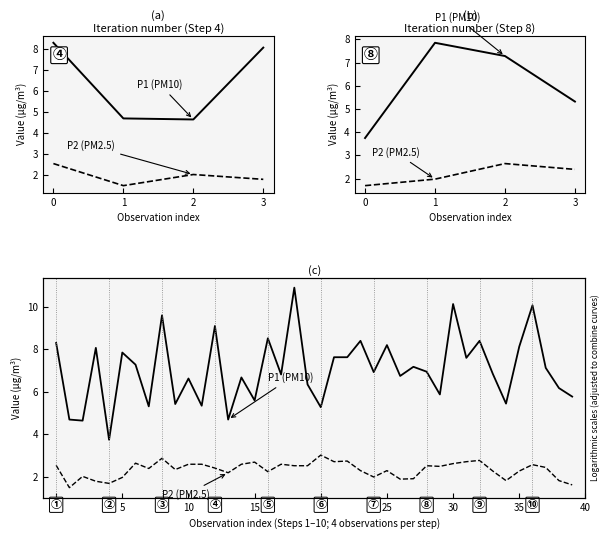

What is the lowest value of the P2 (PM2.5) series?

1.5